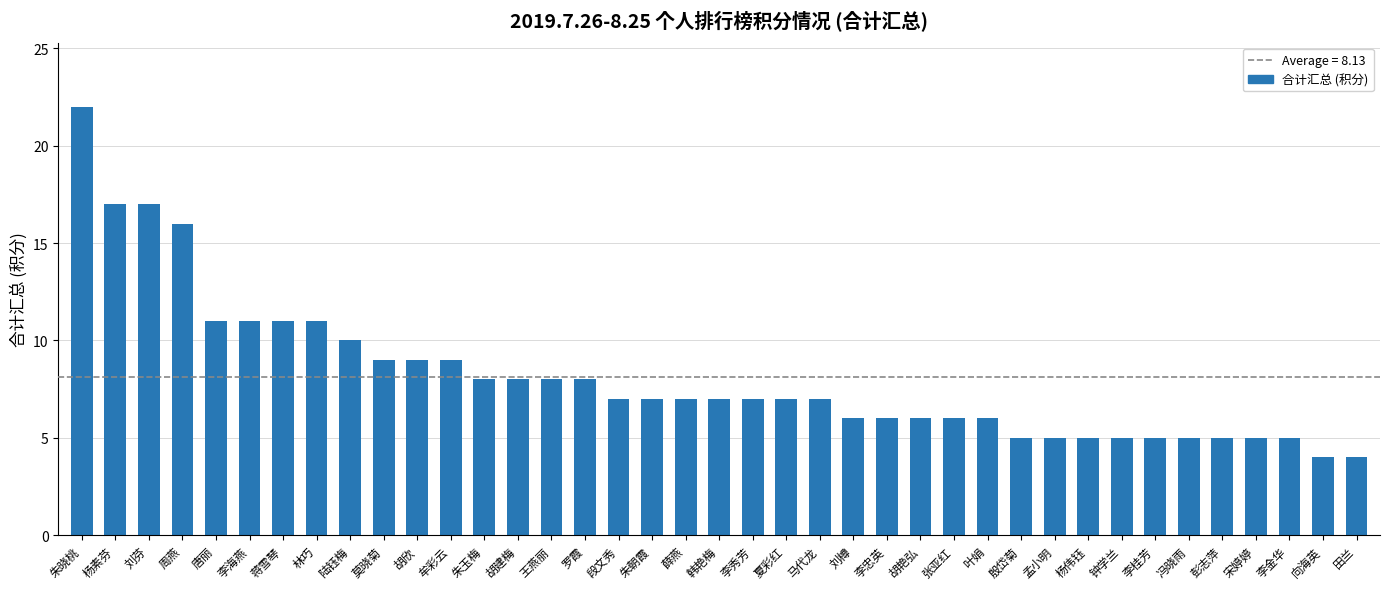

What is the label of the 36th bar from the right?

周燕